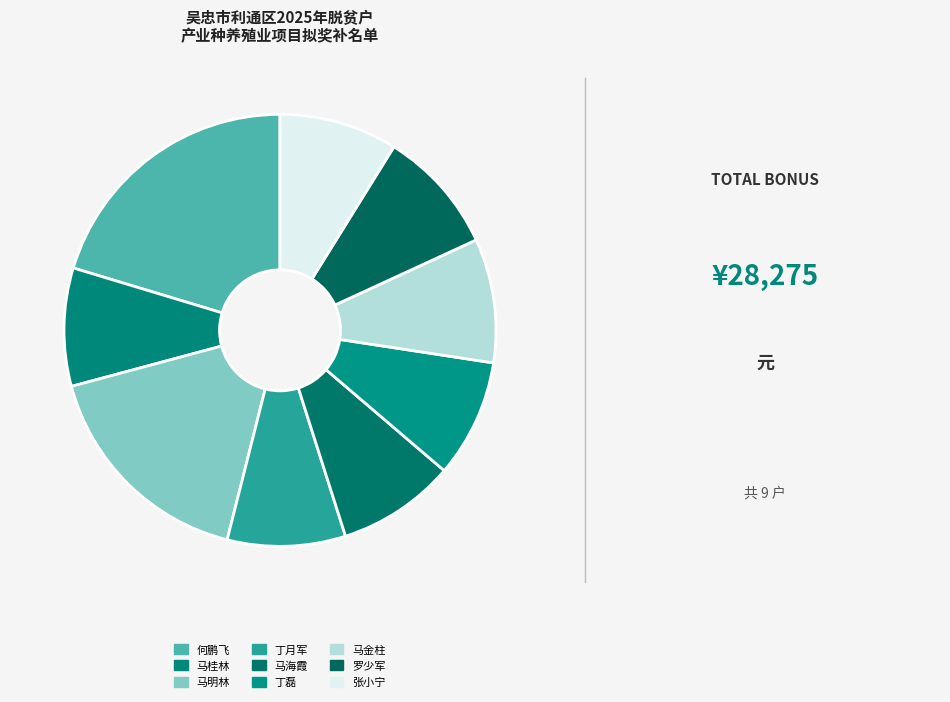

What is the total percentage of 马桂林 and 马明林?

25.7%